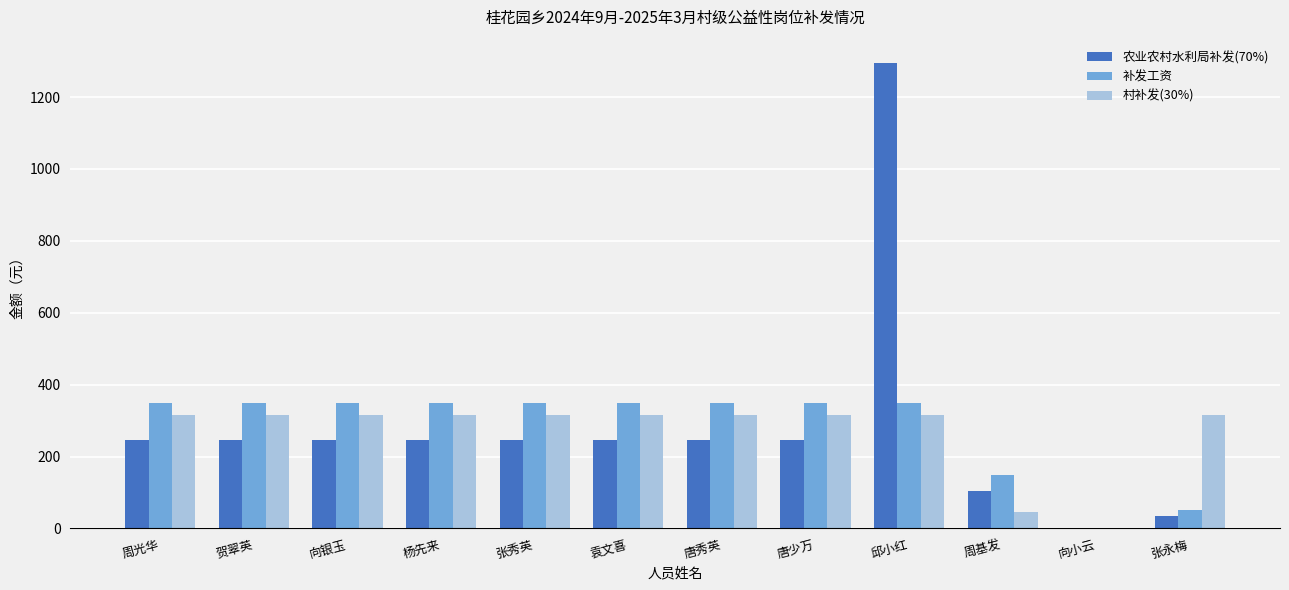

What is the sum of all 补发工资 values?

3350